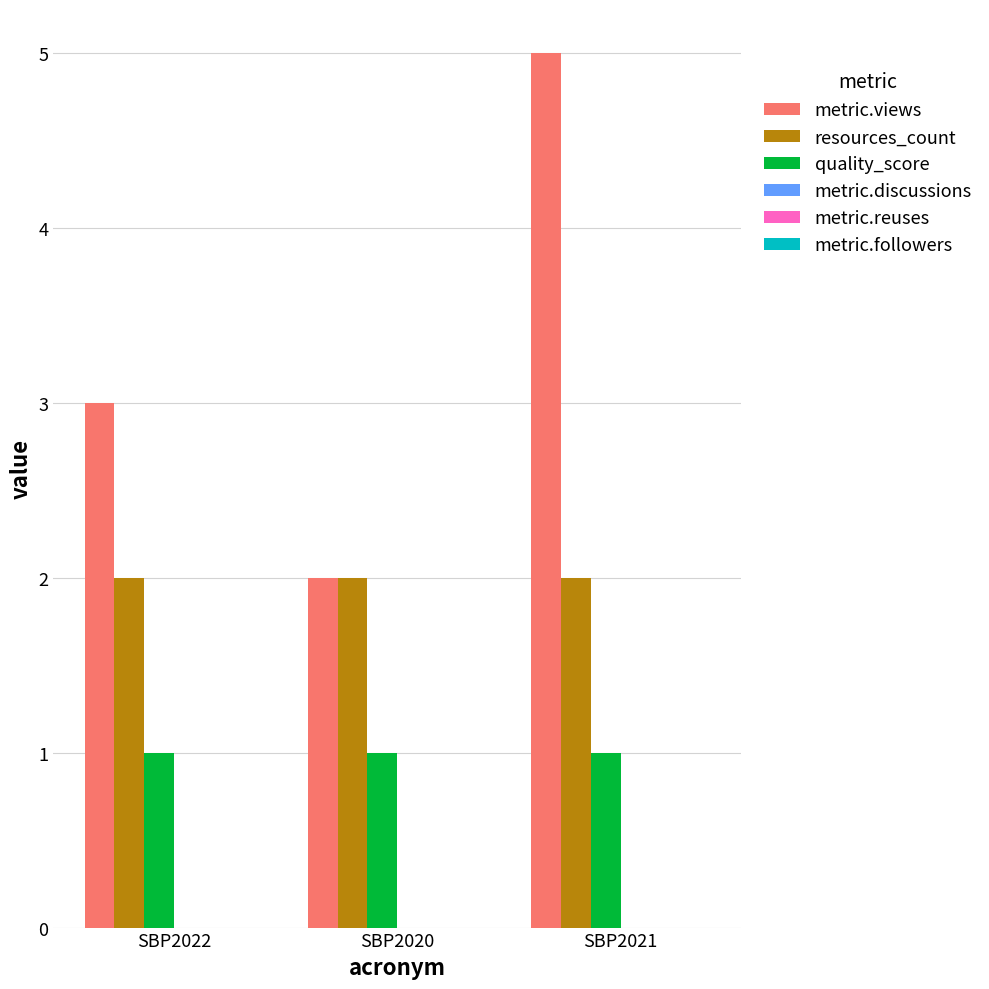

Reading left to right, transcribe all the data shown in this chart.

metric.views: 3	2	5
resources_count: 2	2	2
quality_score: 1	1	1